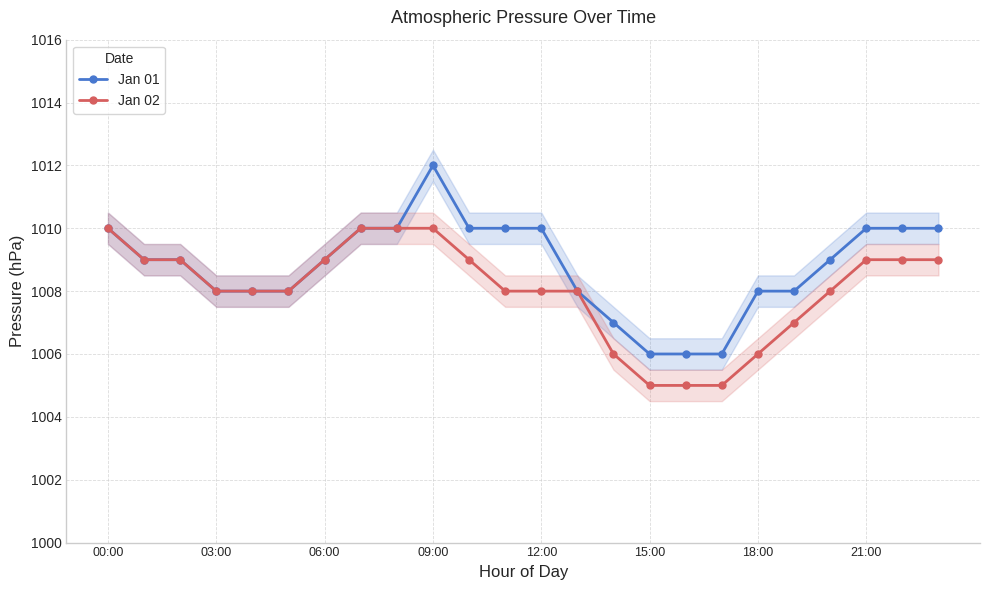

What is the lowest value of the Jan 01 series?

1006